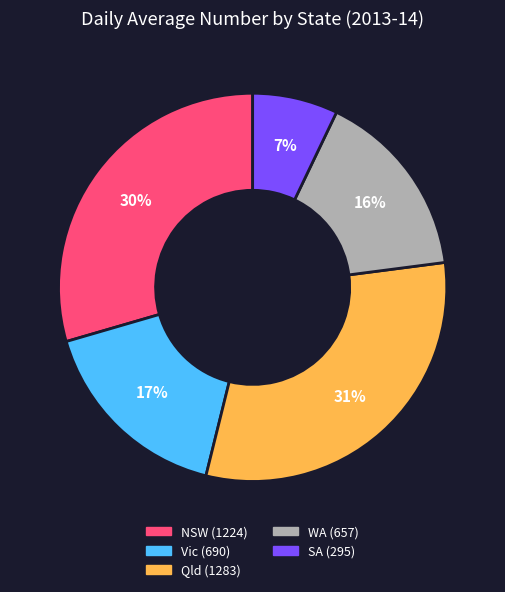

Is there any slice that represents more than half of the pie?

No